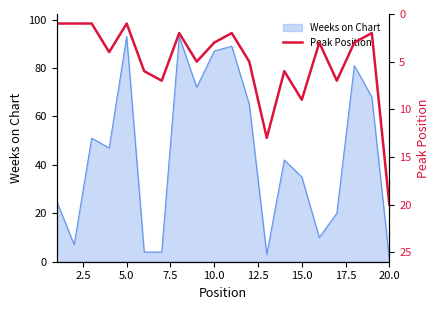

What is the highest value of the Weeks on Chart series?

93